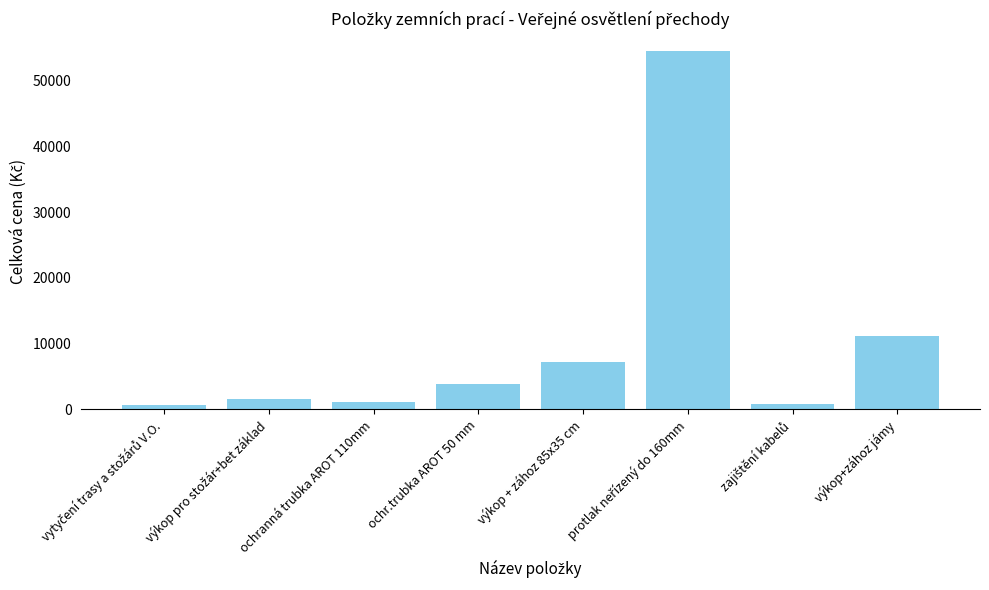

What is the label of the 8th bar from the left?

výkop+zához jámy